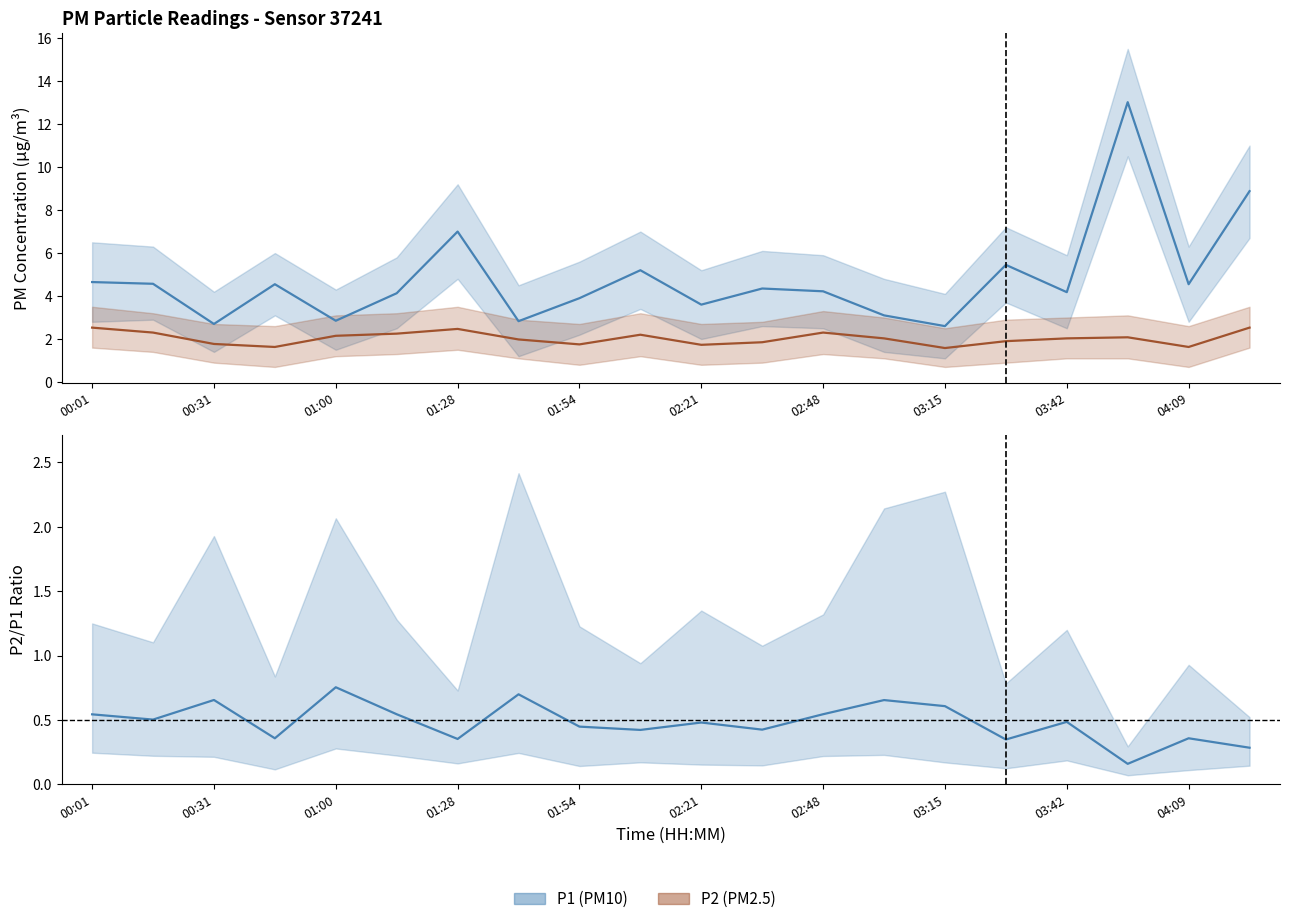

What is the value of the P2/P1 Estimate point at the 3rd from the left?

0.7